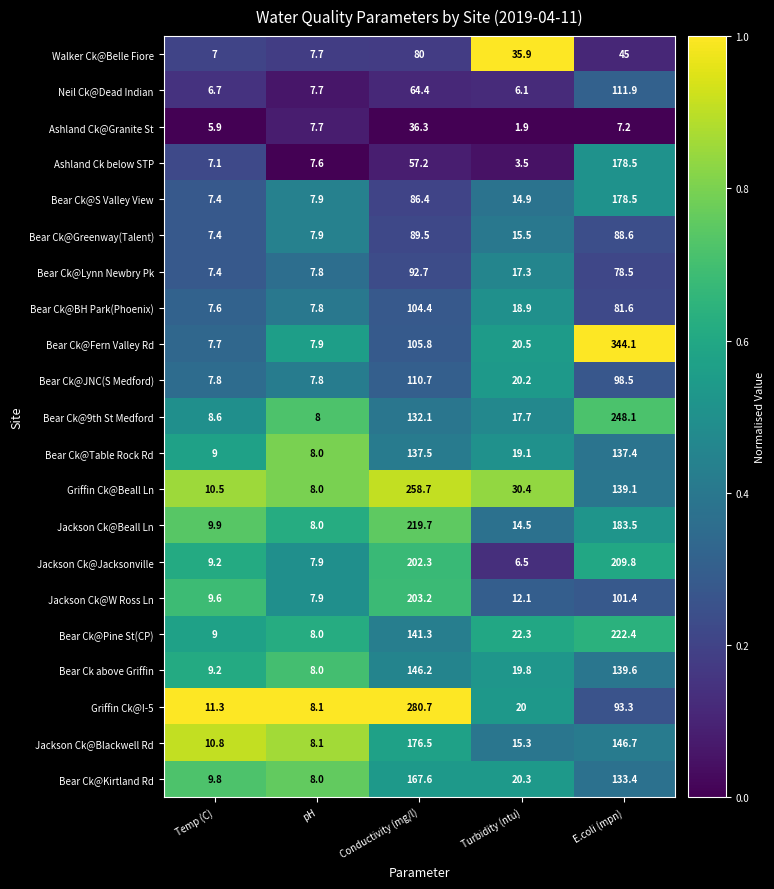

Which series changed the most between Conductivity (mg/l) and E.coli (mpn)?

Bear Ck@Fern Valley Rd